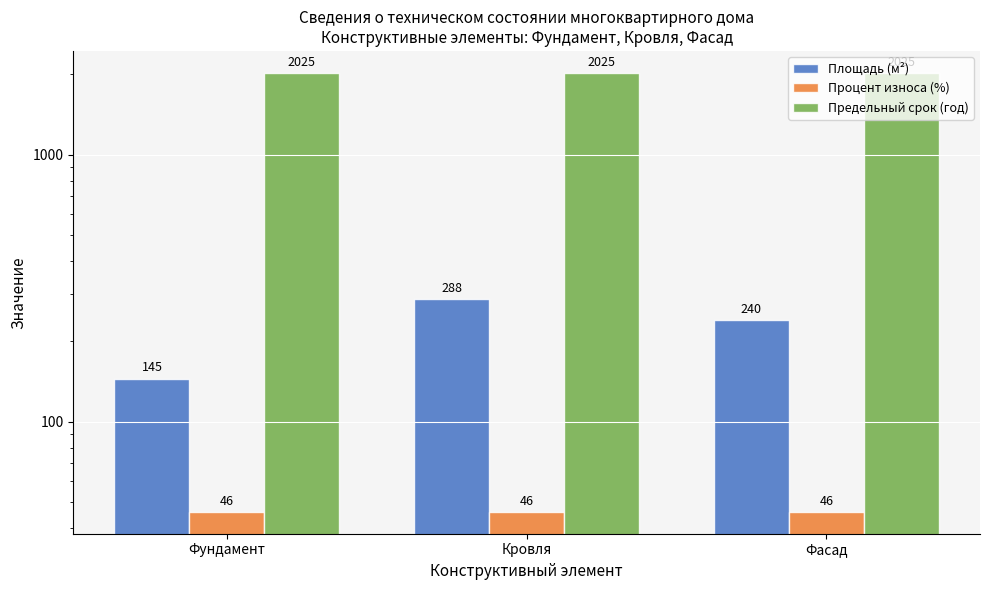

Reading left to right, extract all data points from this chart.

Площадь (м²): Фундамент=145	Кровля=288	Фасад=240
Процент износа (%): Фундамент=46	Кровля=46	Фасад=46
Предельный срок (год): Фундамент=2025	Кровля=2025	Фасад=2025